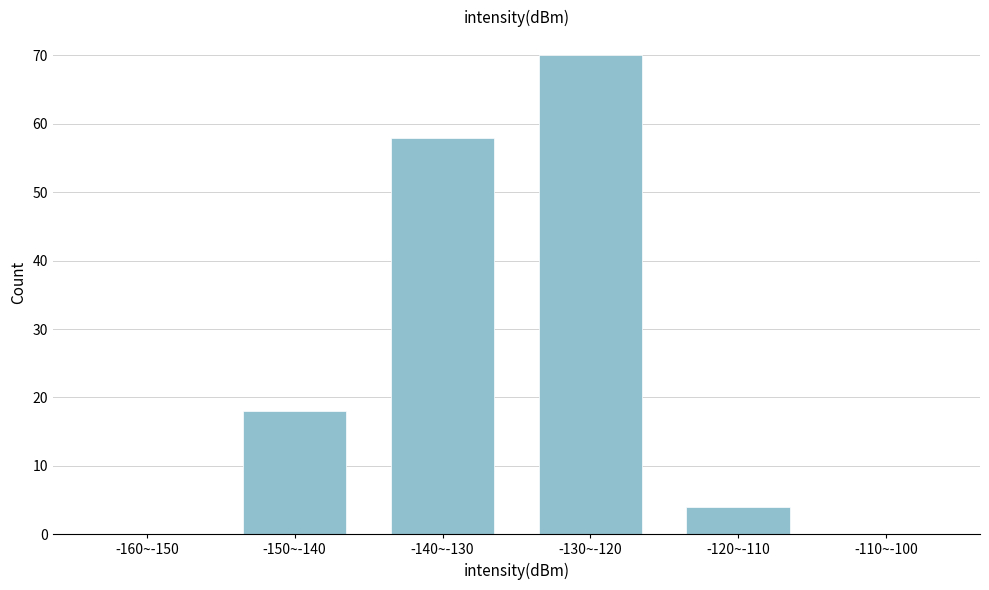

Reading left to right, extract all data points from this chart.

-160~-150=0	-150~-140=18	-140~-130=58	-130~-120=70	-120~-110=4	-110~-100=0